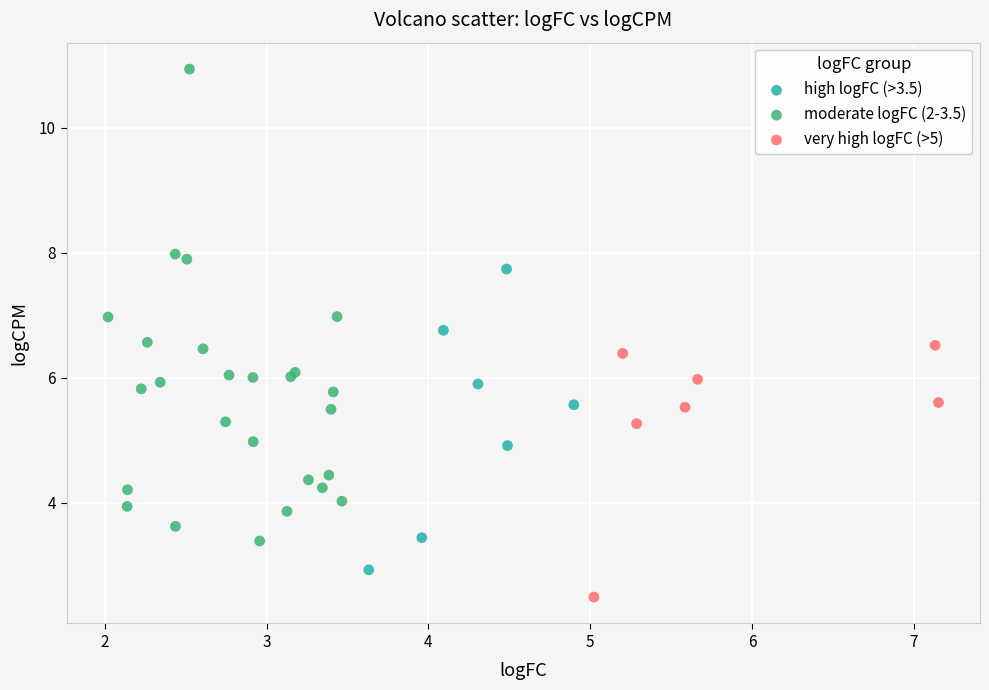

Which series reaches the maximum Y coordinate?

moderate logFC (2-3.5)